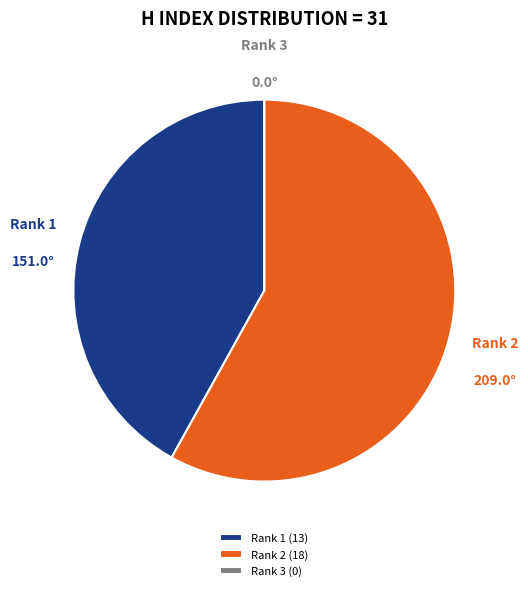

Is Rank 1 the majority of the pie?

No